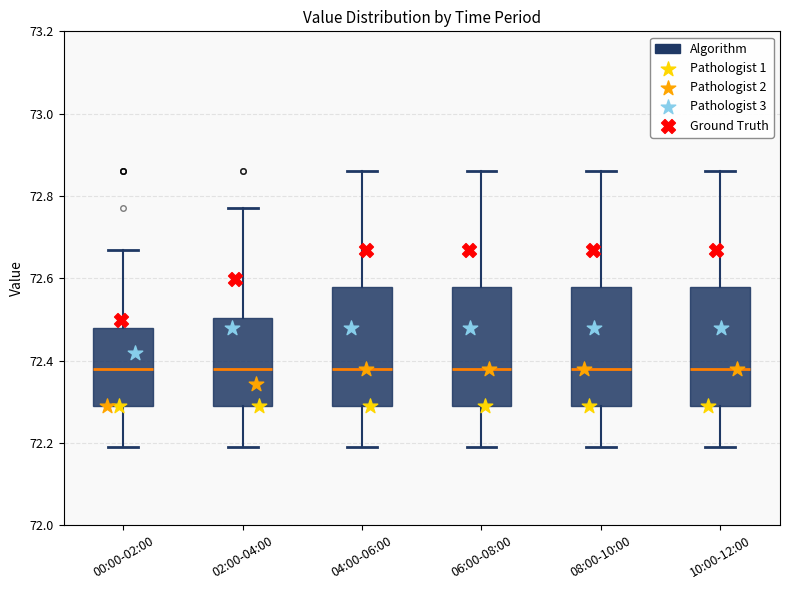

Where does the lower whisker of the box for 06:00-08:00 end on the y-axis? The values are not printed on the chart, so give them approximately, as read against the axis.

72.20